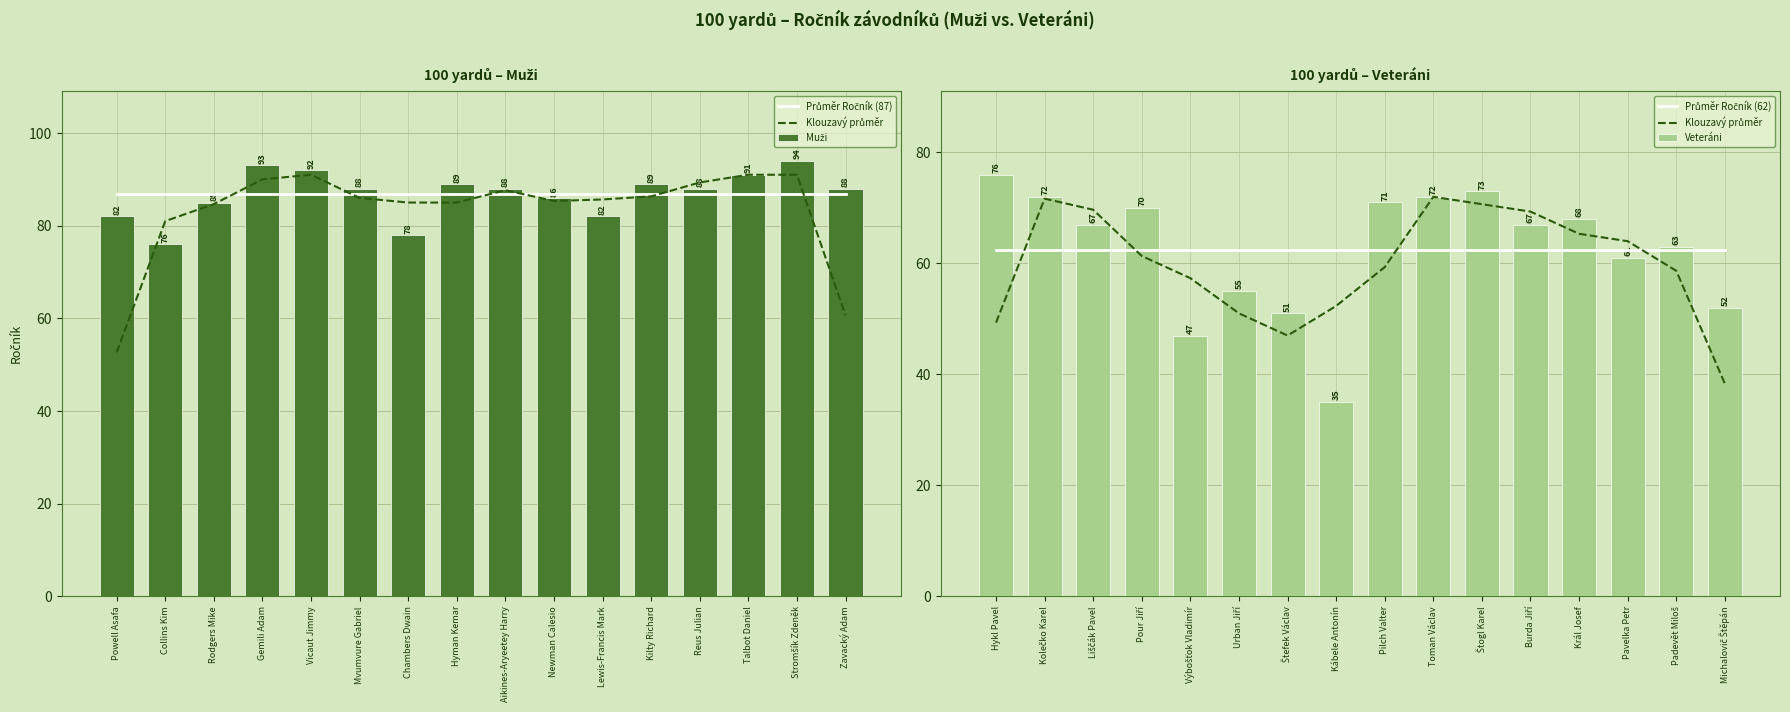

What is the value of the Průměr Ročník (87) bar at the 13th from the left?

86.8